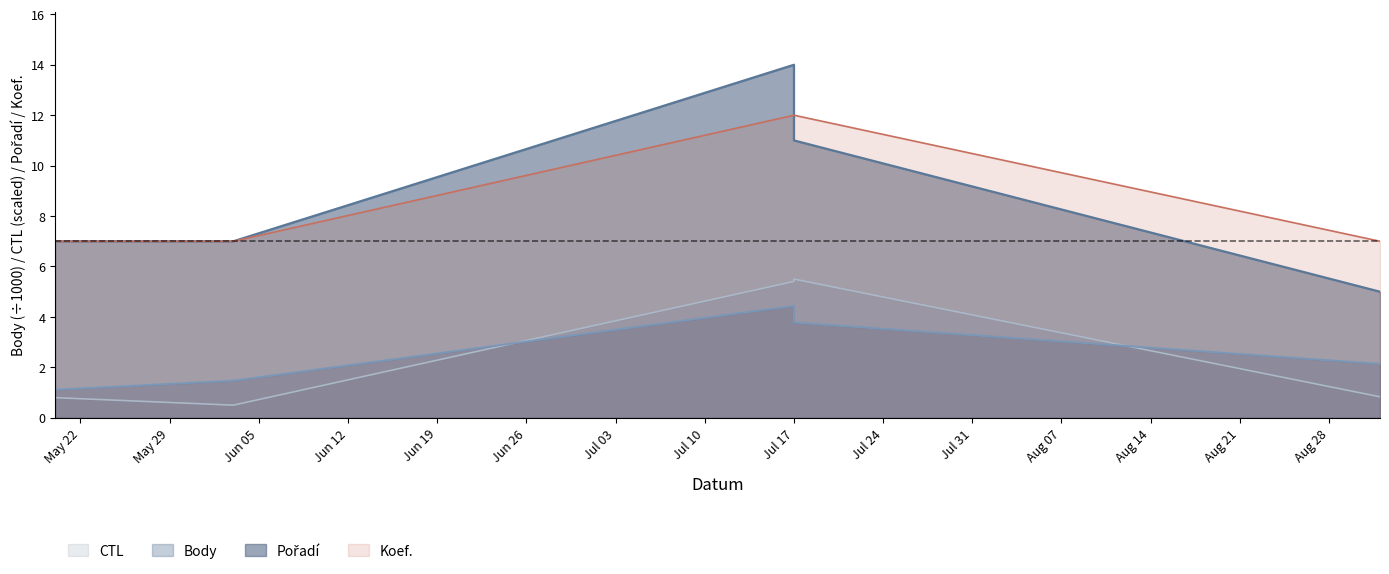

Which series has the largest range (max minus min)?

Pořadí